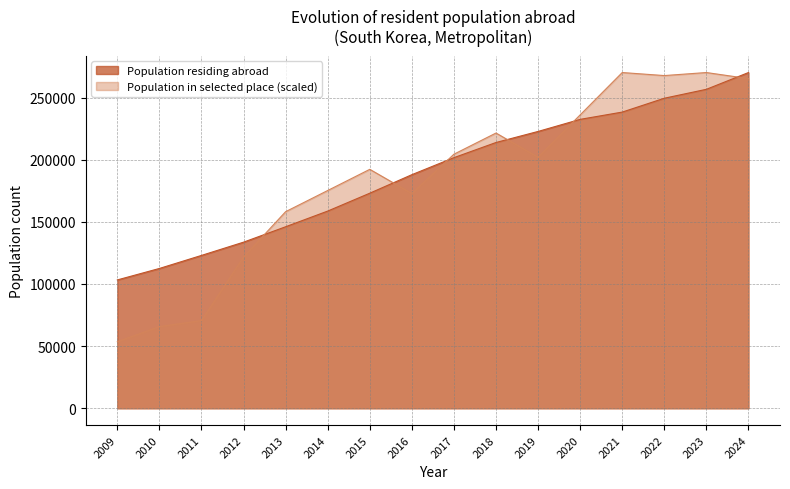

What value does the Population residing abroad series have at 2012?

133654.0